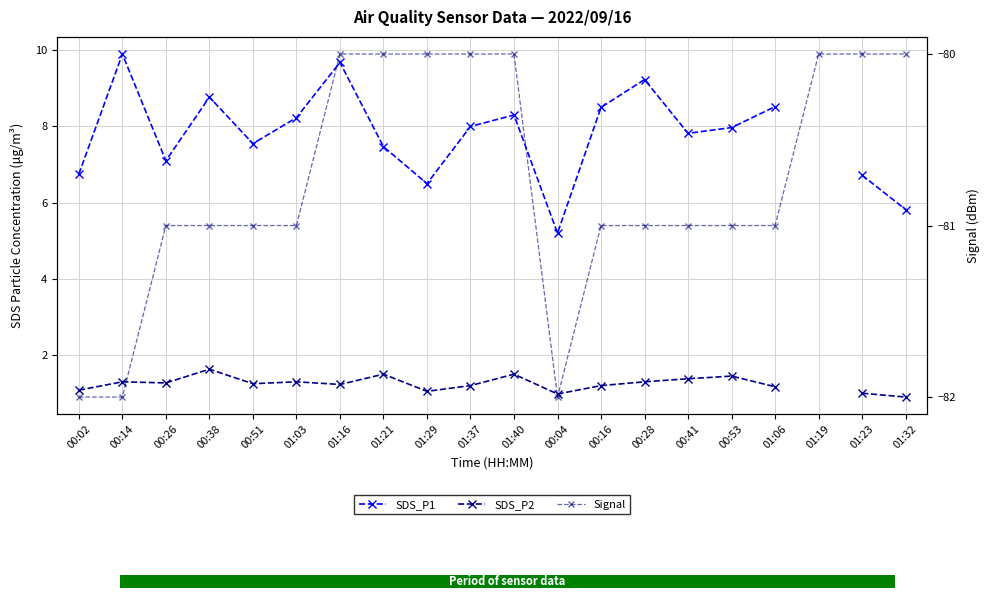

At how many categories does at least one series exceed -49?

19